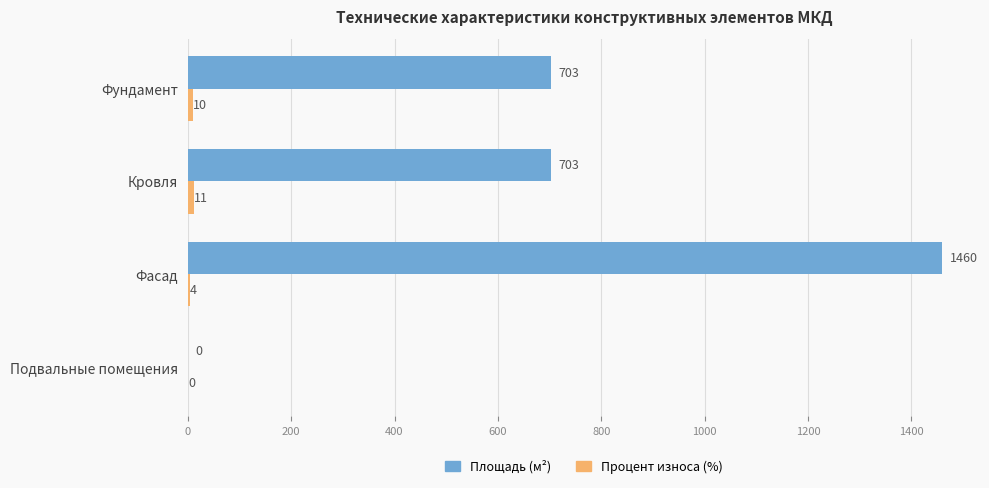

At which category is the sum across all series the highest?

Фасад